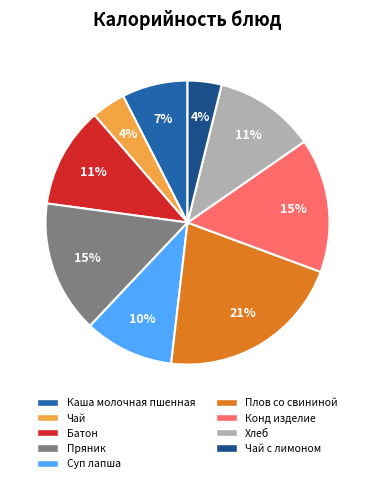

Does any single category account for the majority?

No